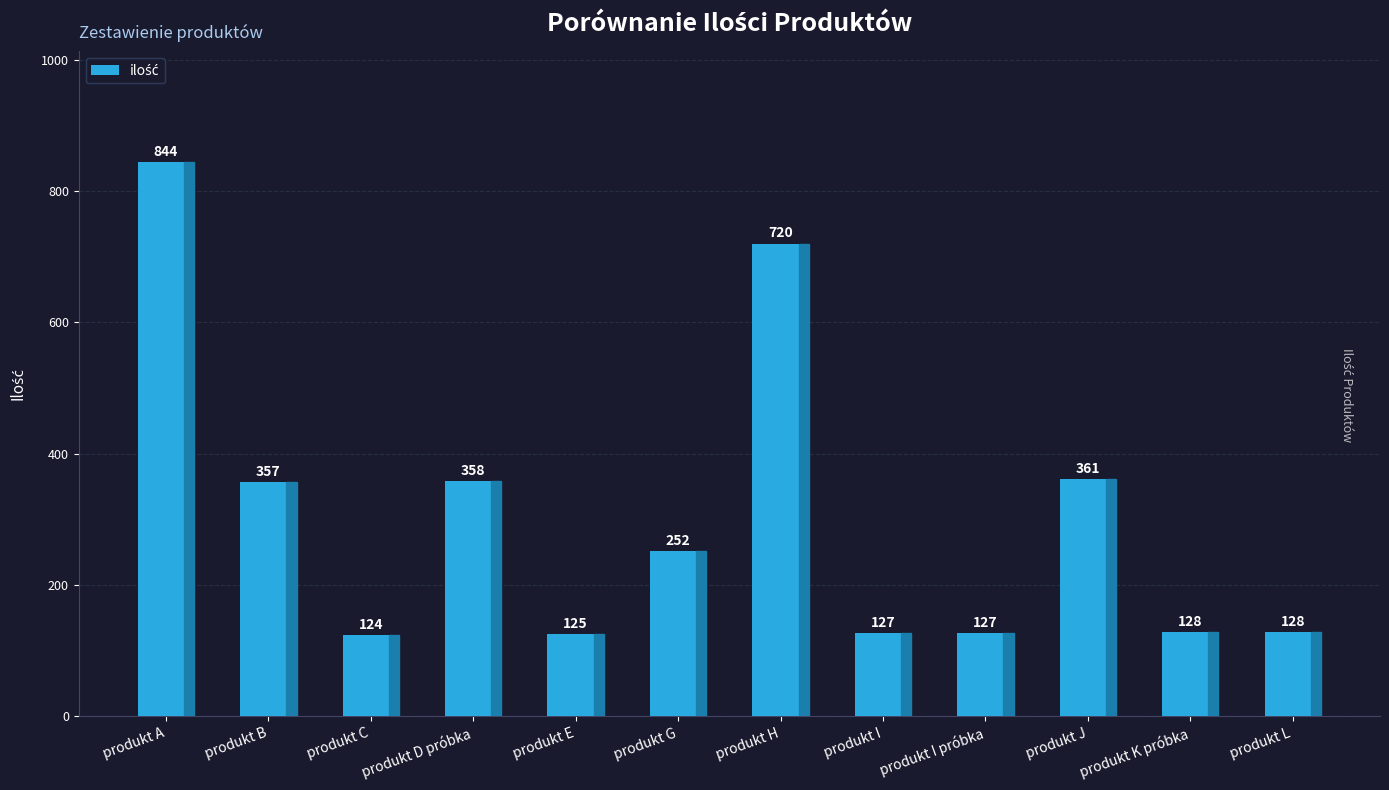

Where does the data first go above 252?

produkt A